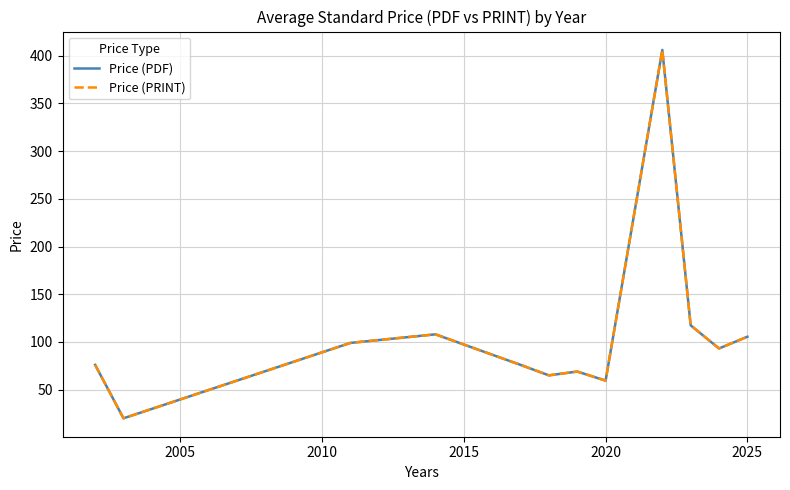

Is this an area chart (filled region under the line)?

No